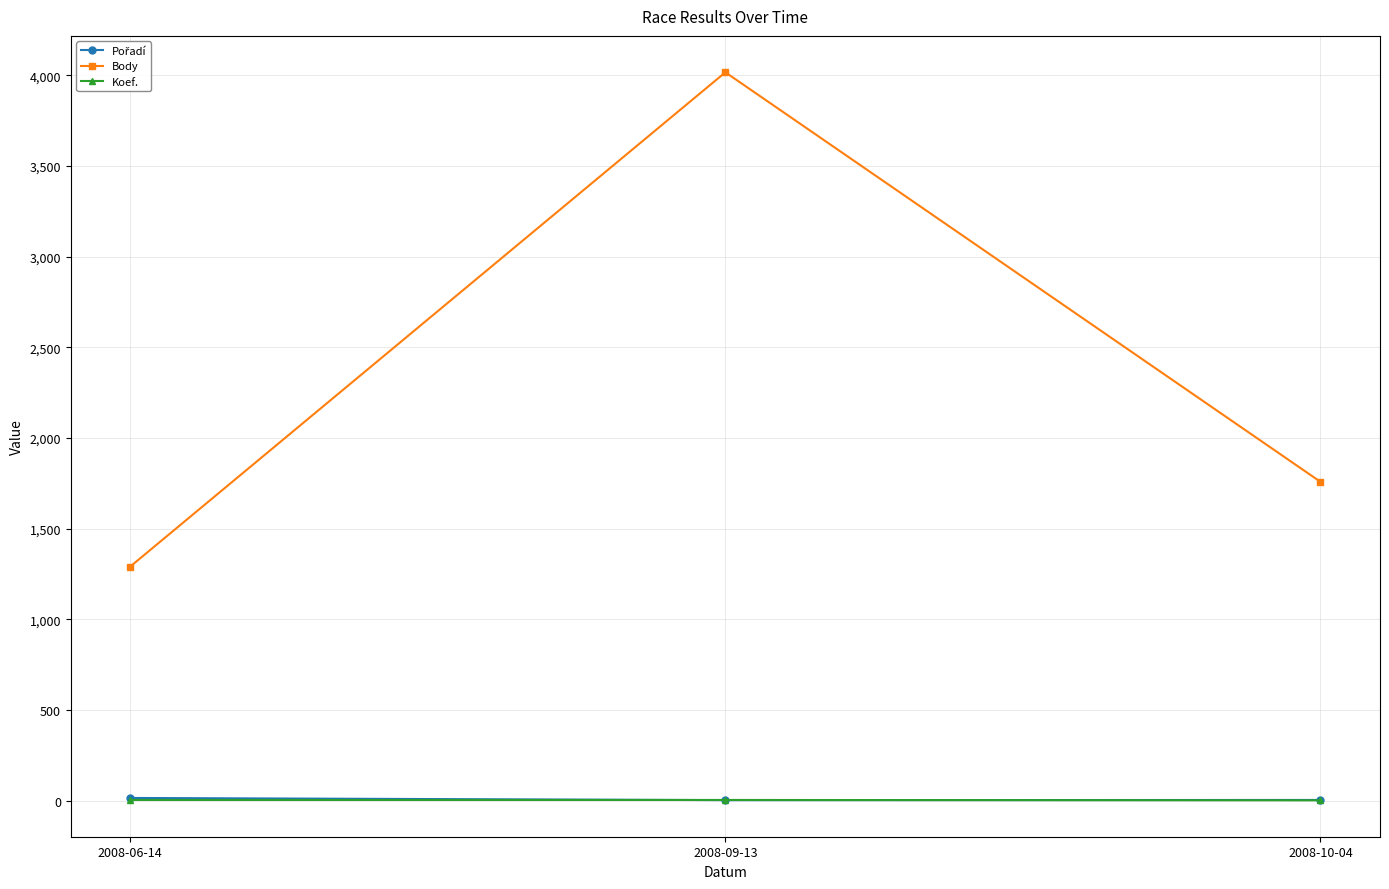

At which category does the chart reach its peak across all series?

2008-09-13